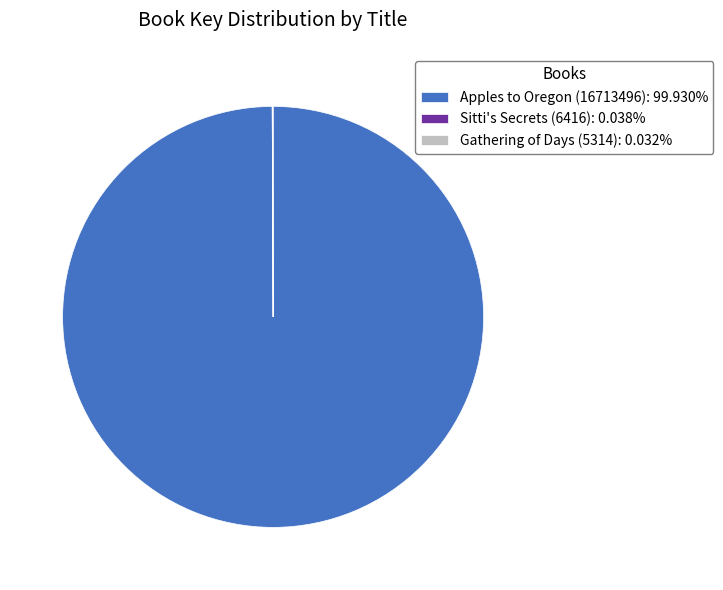

Does Apples to Oregon (16713496): 99.930% represent more than half of the total?

Yes